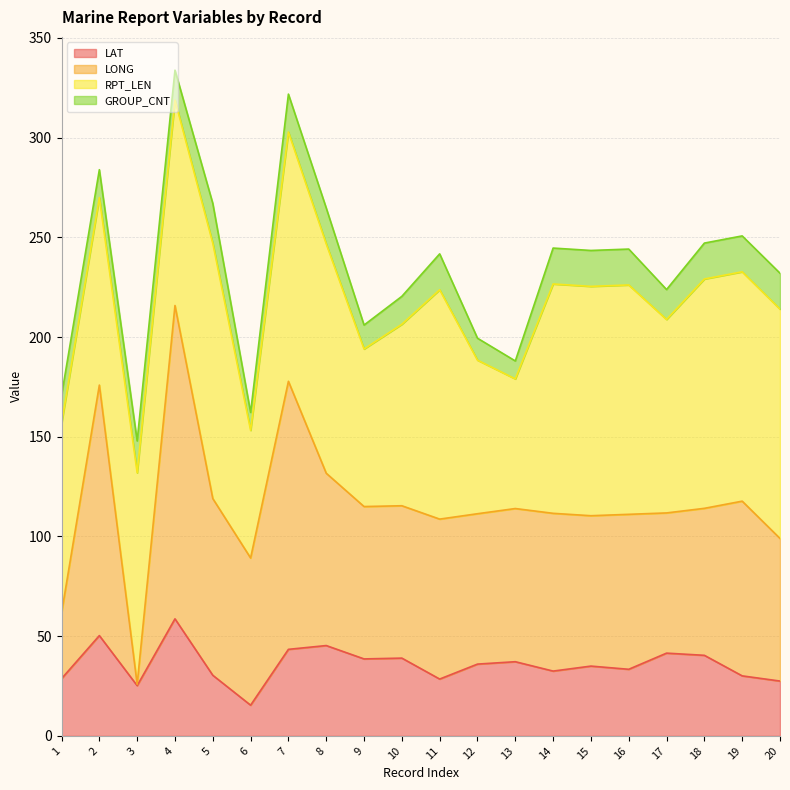

True or false: LONG and LAT cross at least once.

False